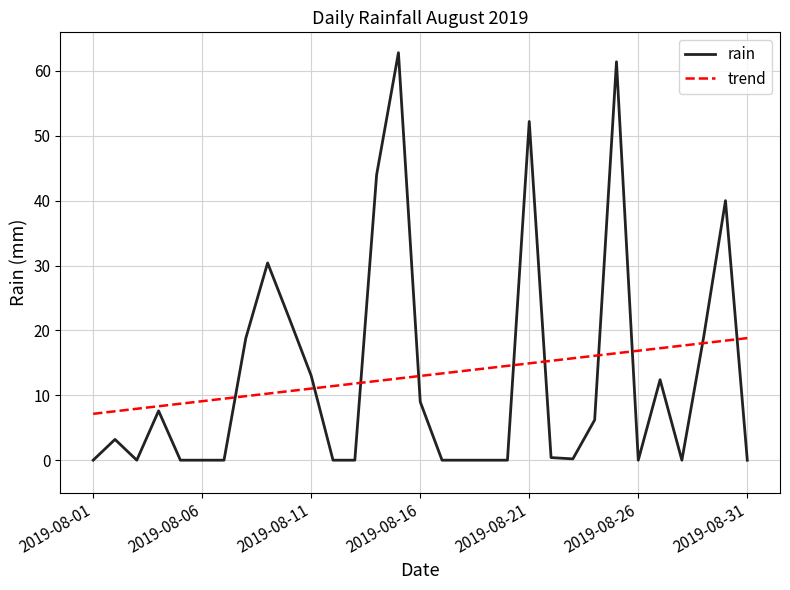

What is the average value of the trend series?

13.0